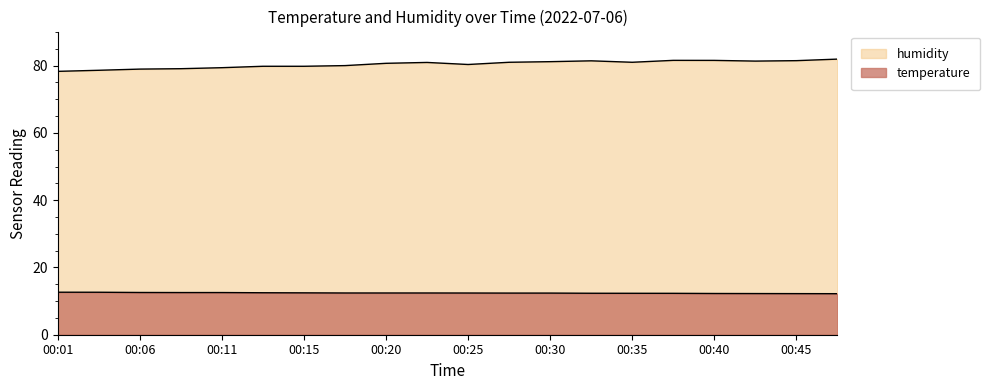

What is the maximum value shown in the chart?

82.0